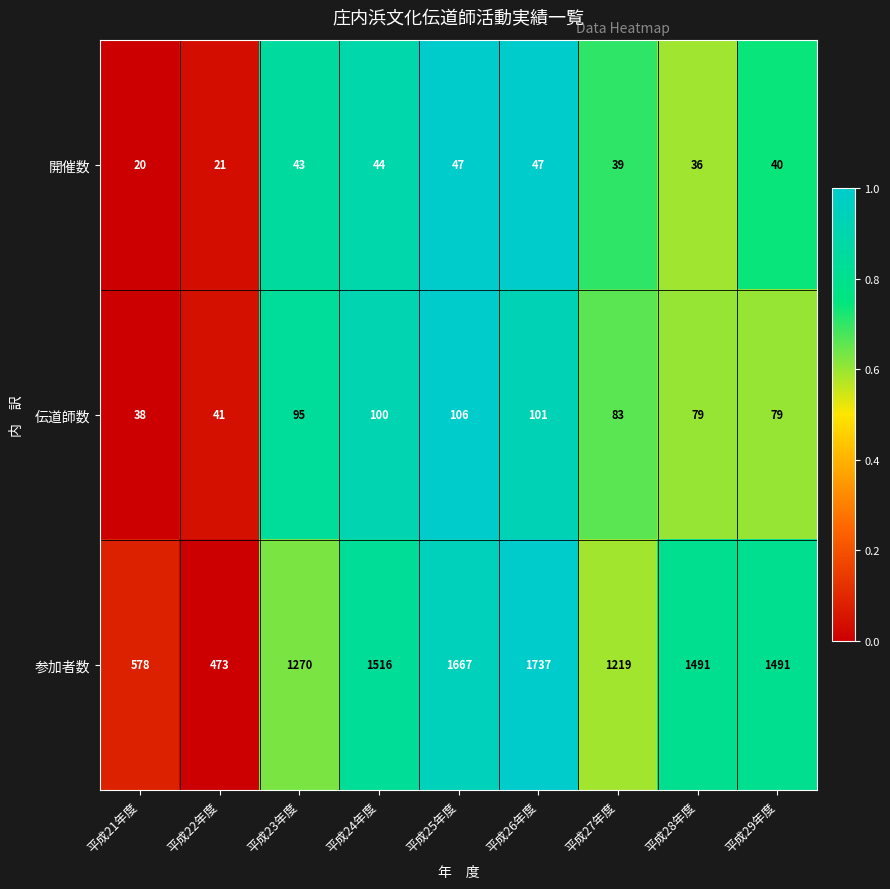

What is the difference between the highest and lowest values at 平成27年度?

1180